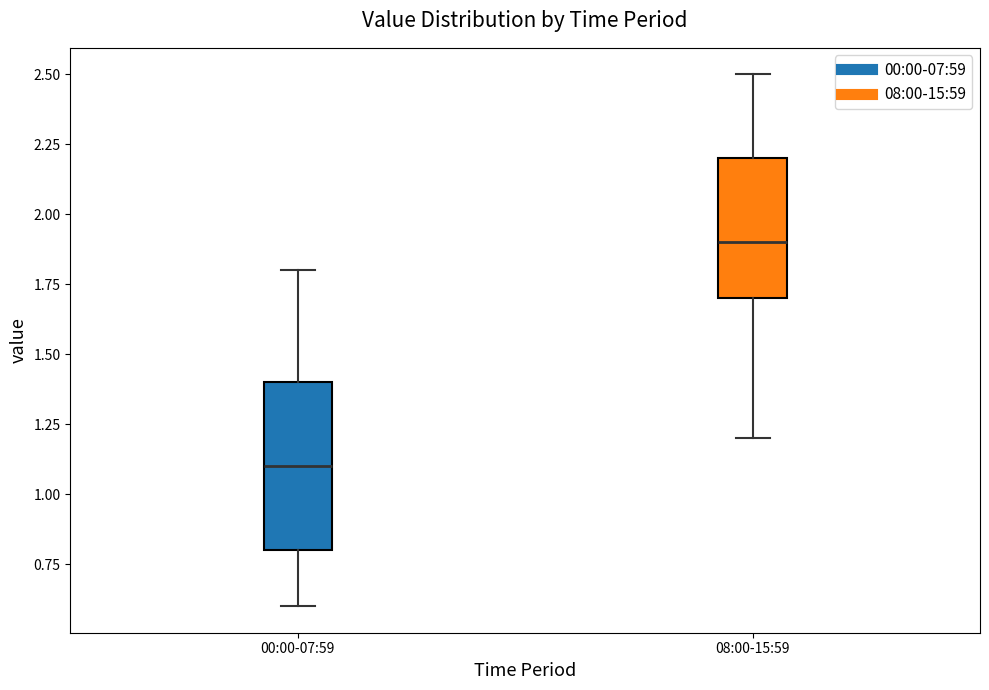

Reading left to right, transcribe this box plot: for each box, give where its median line is, the range the box spans, and where its two whiskers end, as read against the y-axis. The values are not printed on the chart, so give them approximately, as read against the axis.

00:00-07:59: median 1.1, box 0.8 to 1.4, whiskers 0.6 to 1.8
08:00-15:59: median 1.9, box 1.7 to 2.2, whiskers 1.2 to 2.5